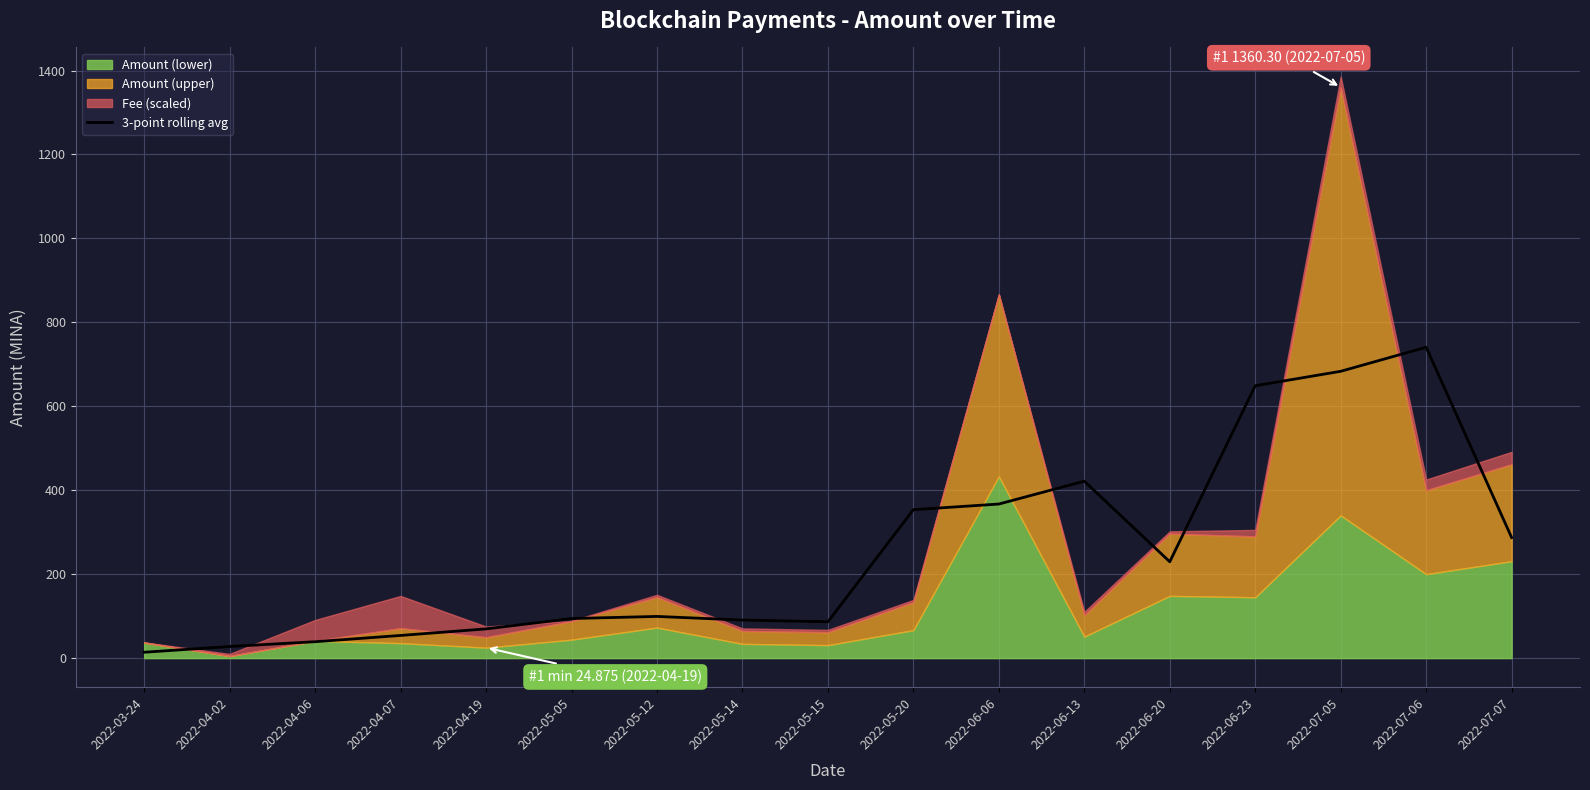

The value of 3-point rolling avg at 2022-06-06 is 367.1. True or false?

True